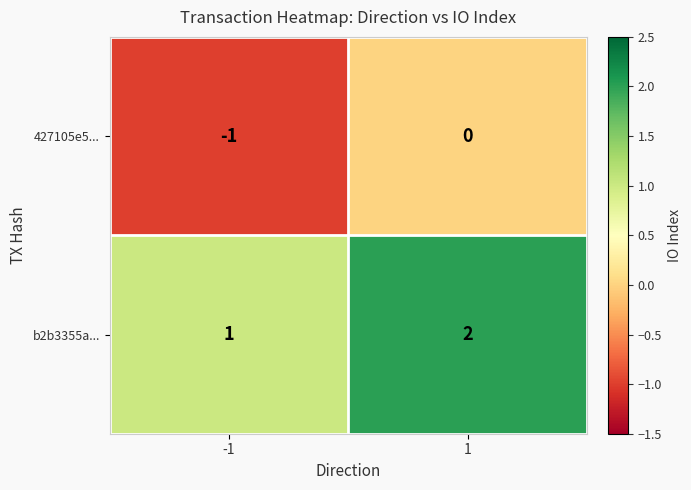

The b2b3355a... series shows 1 at -1. True or false?

True